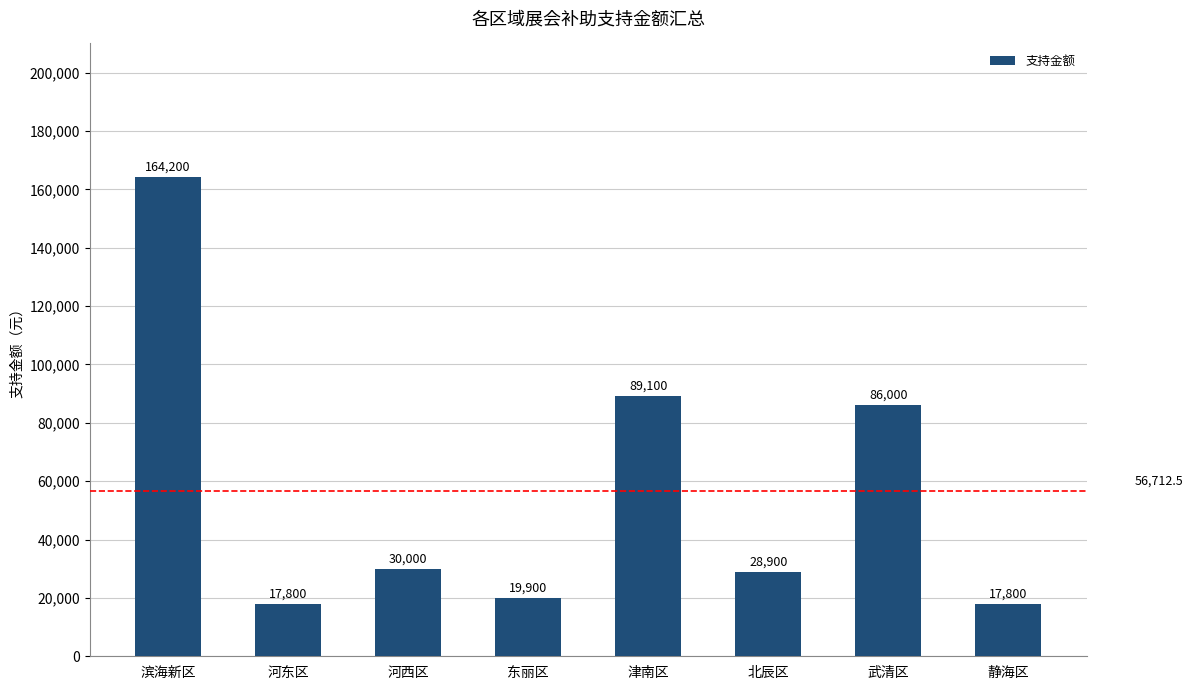

Is it true that the value at 津南区 is 89100?

True